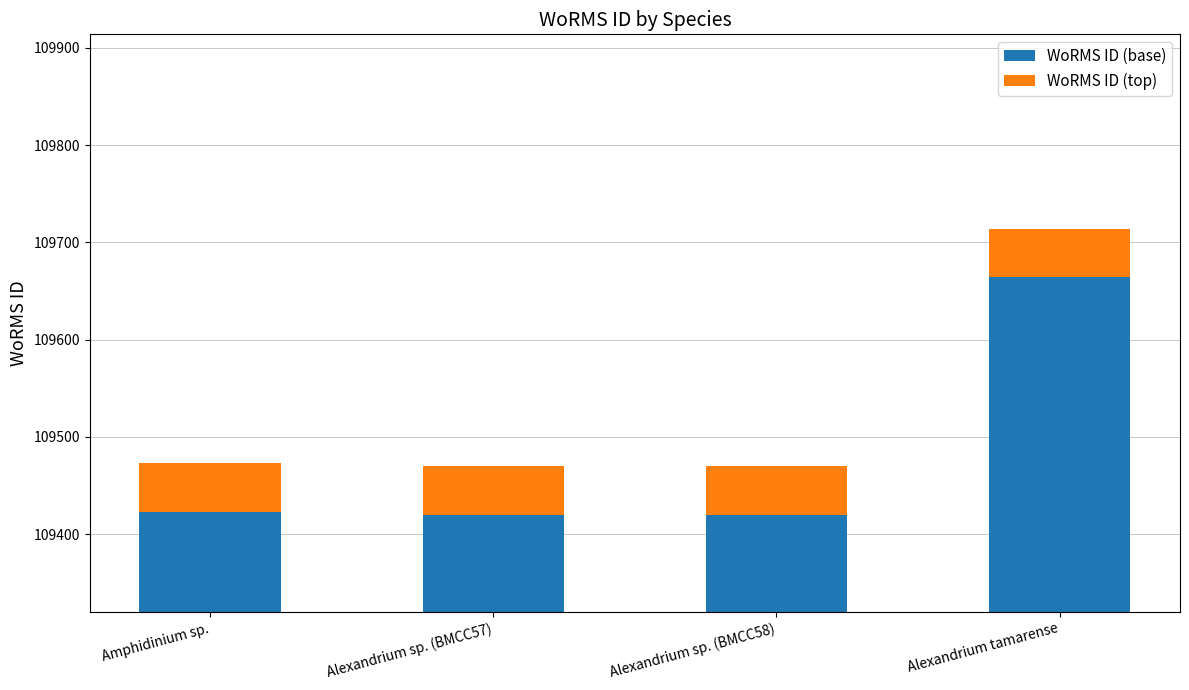

What is the average value of the WoRMS ID (base) series?

109482